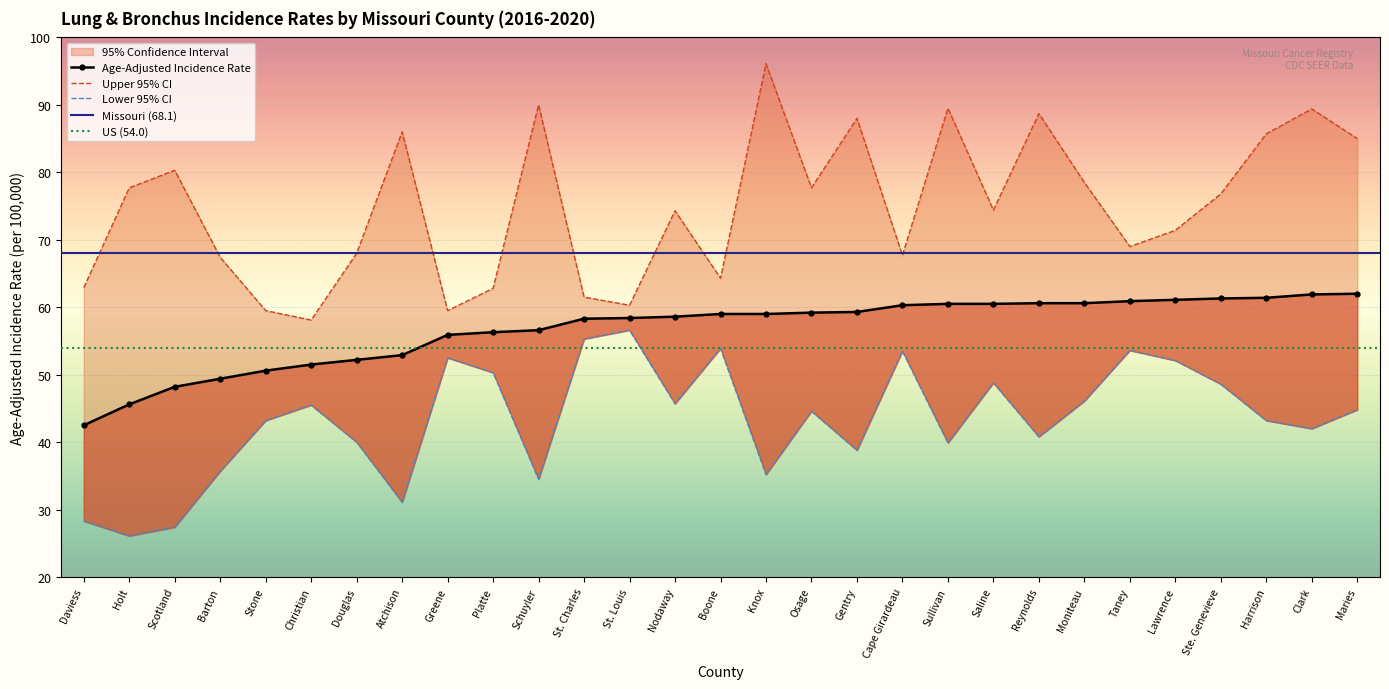

Reading left to right, what are all the values shown in this chart?

Age-Adjusted Incidence Rate: 42.5	45.6	48.2	49.4	50.6	51.5	52.2	52.9	55.9	56.3	56.6	58.3	58.4	58.6	59.0	59.0	59.2	59.3	60.3	60.5	60.5	60.6	60.6	60.9	61.1	61.3	61.4	61.9	62.0
Lower 95% CI: 28.3	26.1	27.4	35.7	43.2	45.5	40.0	31.1	52.5	50.3	34.5	55.3	56.6	45.7	53.9	35.2	44.6	38.8	53.5	39.9	48.8	40.8	46.1	53.6	52.1	48.6	43.2	42.0	44.8
Upper 95% CI: 62.9	77.7	80.3	67.4	59.5	58.1	68.0	86.0	59.5	62.8	90.0	61.5	60.3	74.3	64.3	96.1	77.7	88.0	67.7	89.5	74.4	88.7	78.5	69.0	71.4	76.8	85.7	89.4	85.0